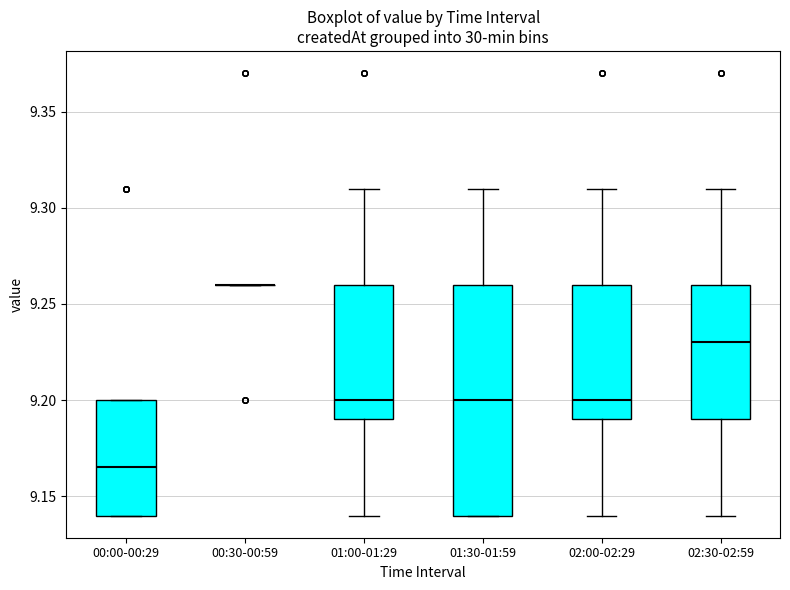

Where is the upper edge of the box for 01:30-01:59 on the y-axis? The values are not printed on the chart, so give them approximately, as read against the axis.

9.260